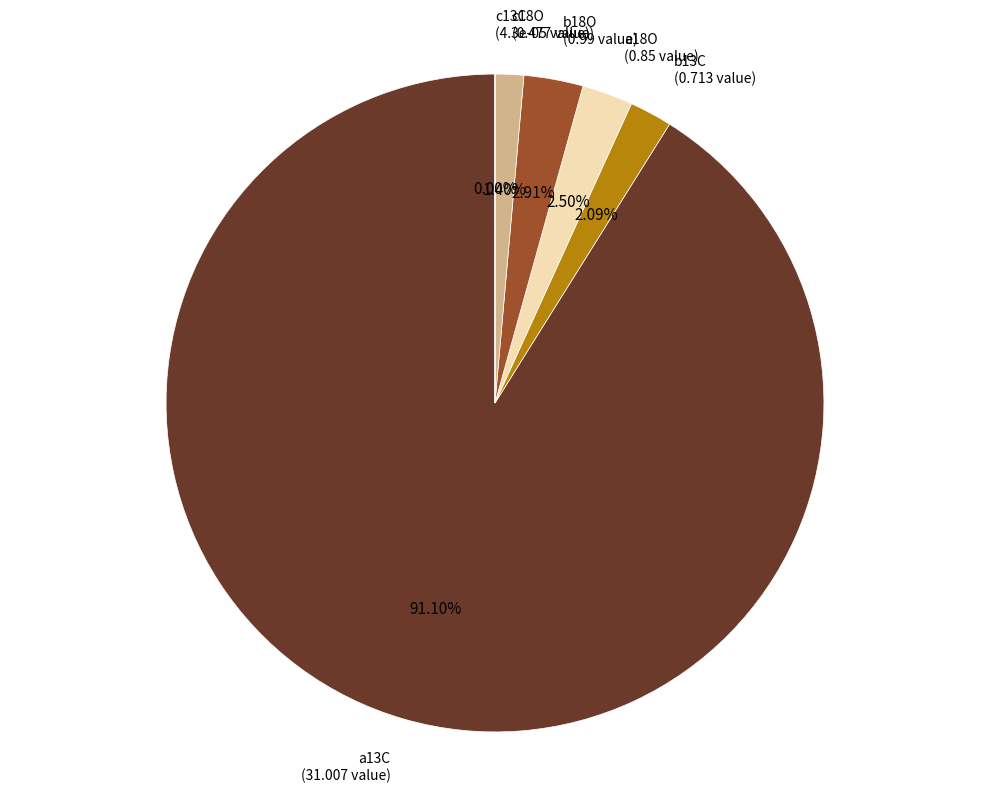

Is there any slice that represents more than half of the pie?

Yes